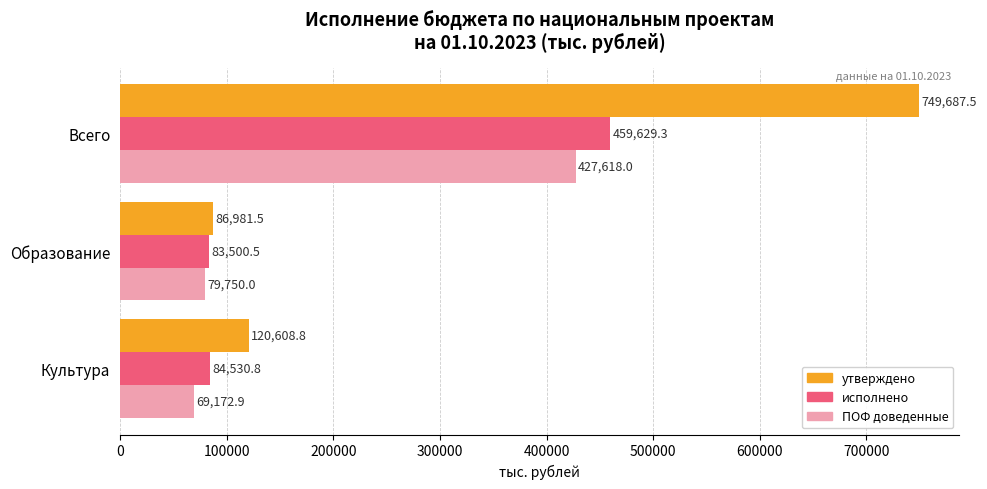

Count the number of categories in the chart.

3